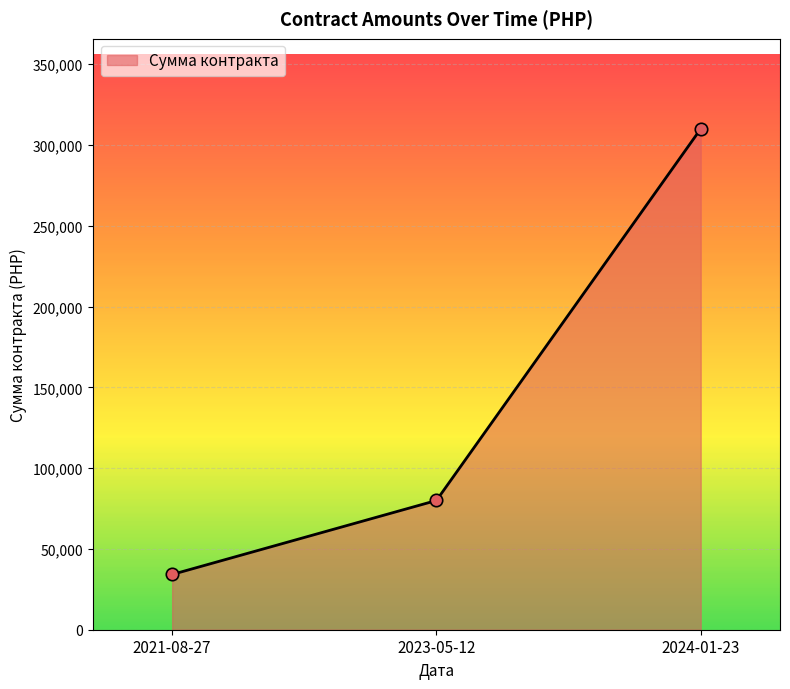

What is the change in value from 2021-08-27 to 2023-05-12?

+45800